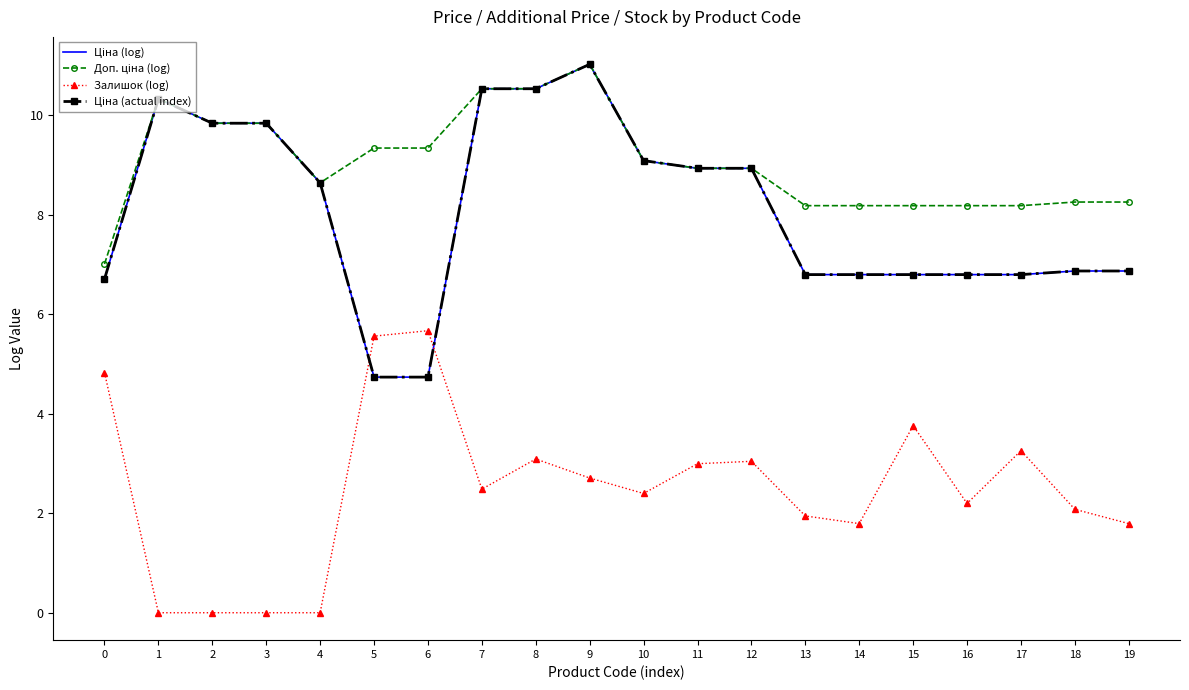

Which label corresponds to the smallest value in the chart?

1